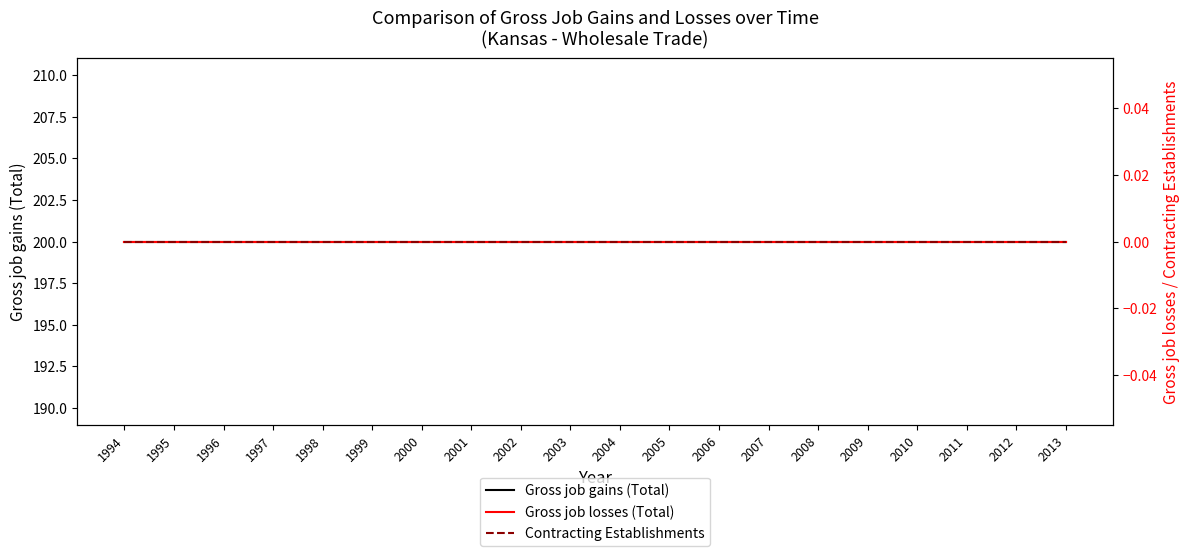

At how many categories does at least one series exceed 108?

20